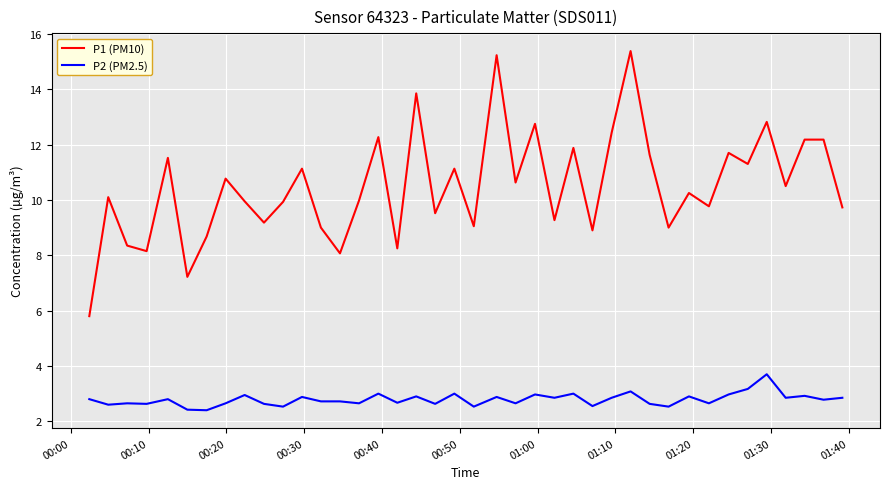

What are all the series names shown in the legend?

P1 (PM10), P2 (PM2.5)